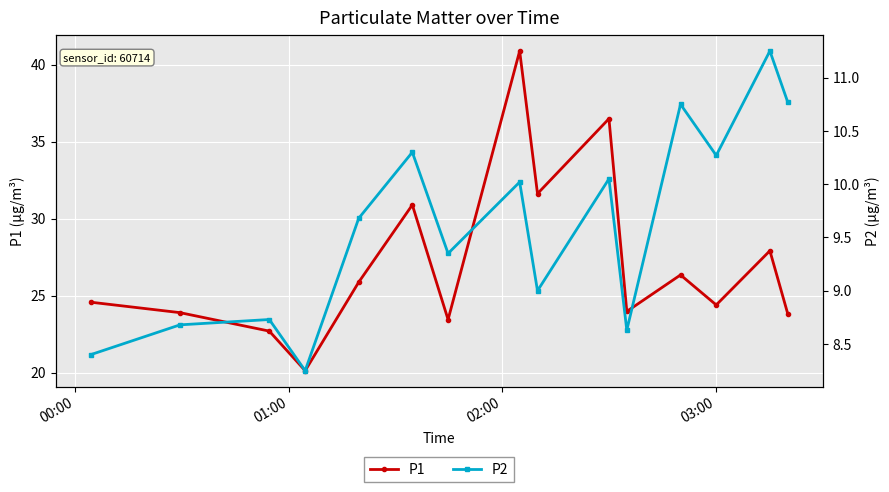

Does the chart display data point markers on the line(s)?

Yes